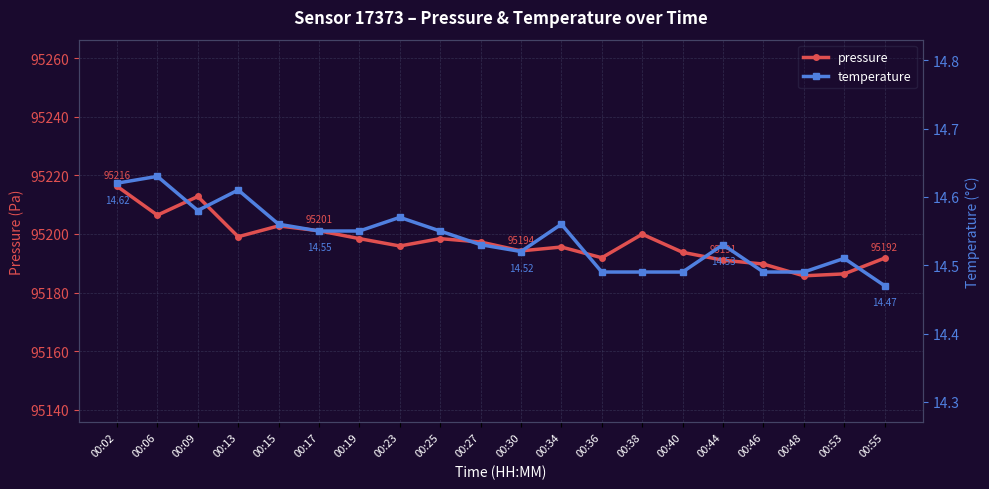

At how many categories does at least one series exceed 60027?

20